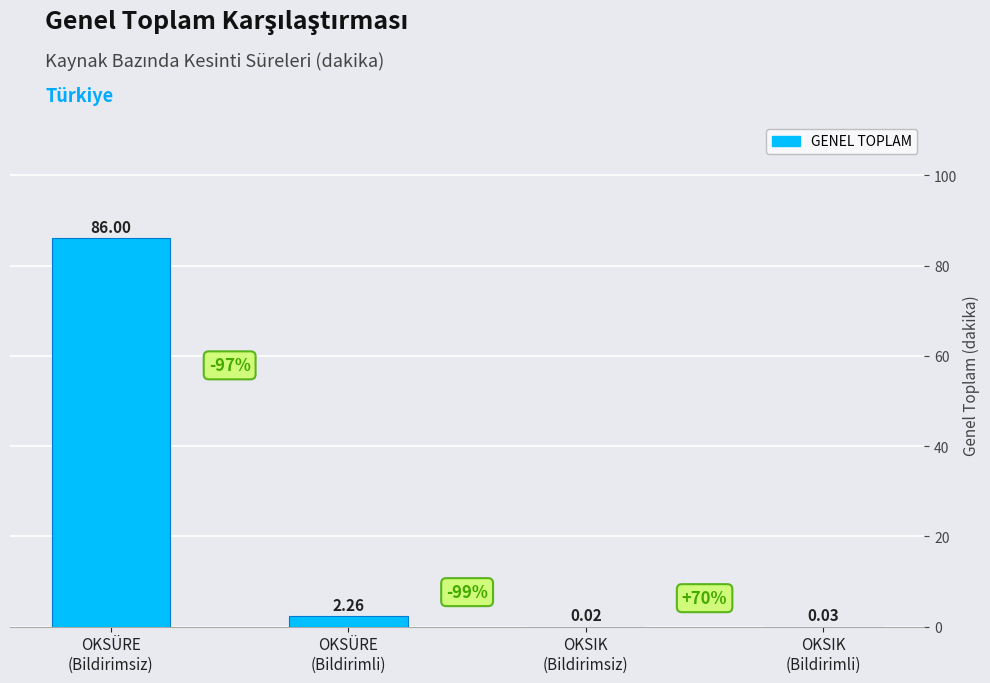

How many data points are above 2?

2